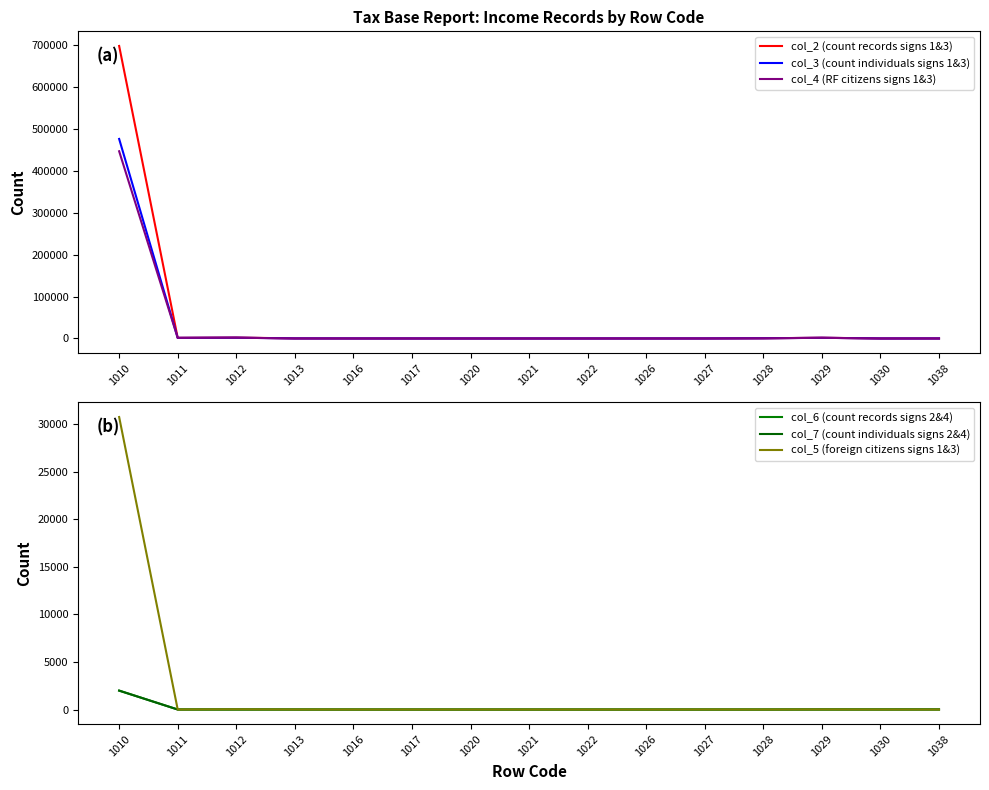

Reading left to right, what are all the values shown in this chart?

col_2 (count records signs 1&3): 1010=698544	1011=1494	1012=2222	1013=100	1016=15	1017=1	1020=6	1021=4	1022=10	1026=11	1027=26	1028=420	1029=1746	1030=1	1038=31
col_3 (count individuals signs 1&3): 1010=476496	1011=1442	1012=1854	1013=89	1016=15	1017=1	1020=6	1021=4	1022=8	1026=10	1027=26	1028=420	1029=1614	1030=1	1038=31
col_4 (RF citizens signs 1&3): 1010=447091	1011=1438	1012=1832	1013=86	1016=15	1017=1	1020=6	1021=4	1022=8	1026=10	1027=22	1028=420	1029=1605	1030=0	1038=31
col_6 (count records signs 2&4): 1010=1994	1011=2	1012=3	1013=1	1016=0	1017=0	1020=0	1021=0	1022=0	1026=0	1027=0	1028=0	1029=5	1030=5	1038=7
col_7 (count individuals signs 2&4): 1010=1984	1011=2	1012=3	1013=1	1016=0	1017=0	1020=0	1021=0	1022=0	1026=0	1027=0	1028=0	1029=5	1030=5	1038=7
col_5 (foreign citizens signs 1&3): 1010=30763	1011=4	1012=22	1013=3	1016=0	1017=0	1020=0	1021=0	1022=0	1026=0	1027=4	1028=0	1029=9	1030=1	1038=0